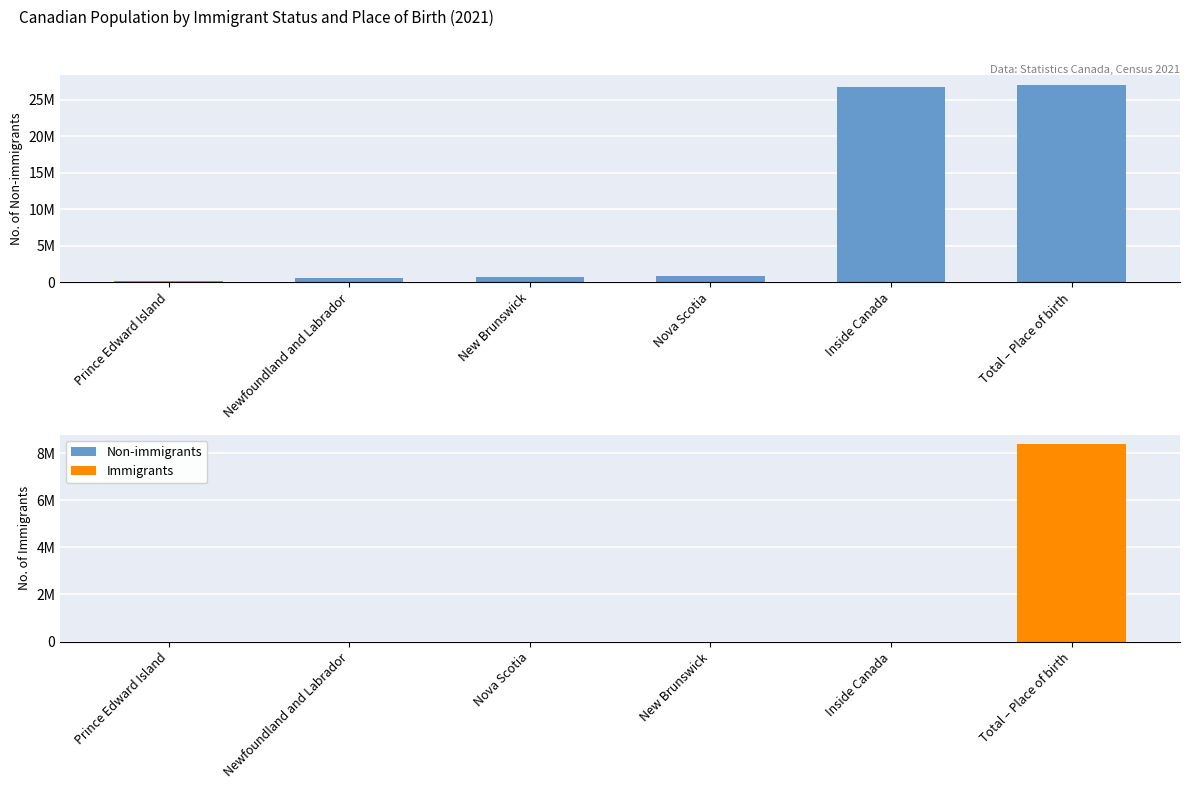

What position from the left is Prince Edward Island?

1